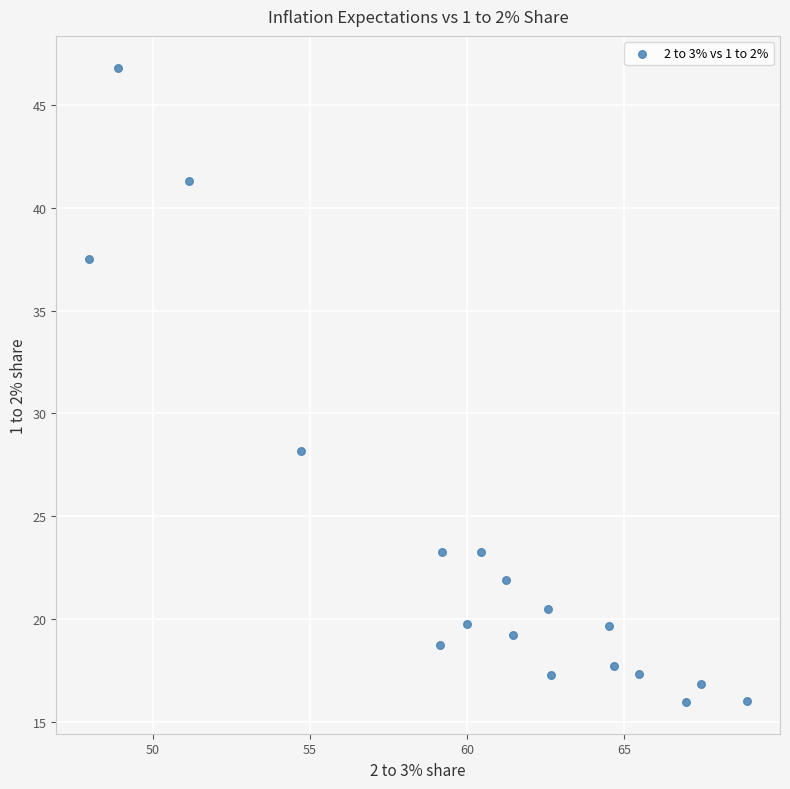

What Y value in the scatter plot is closest to 31?

28.2